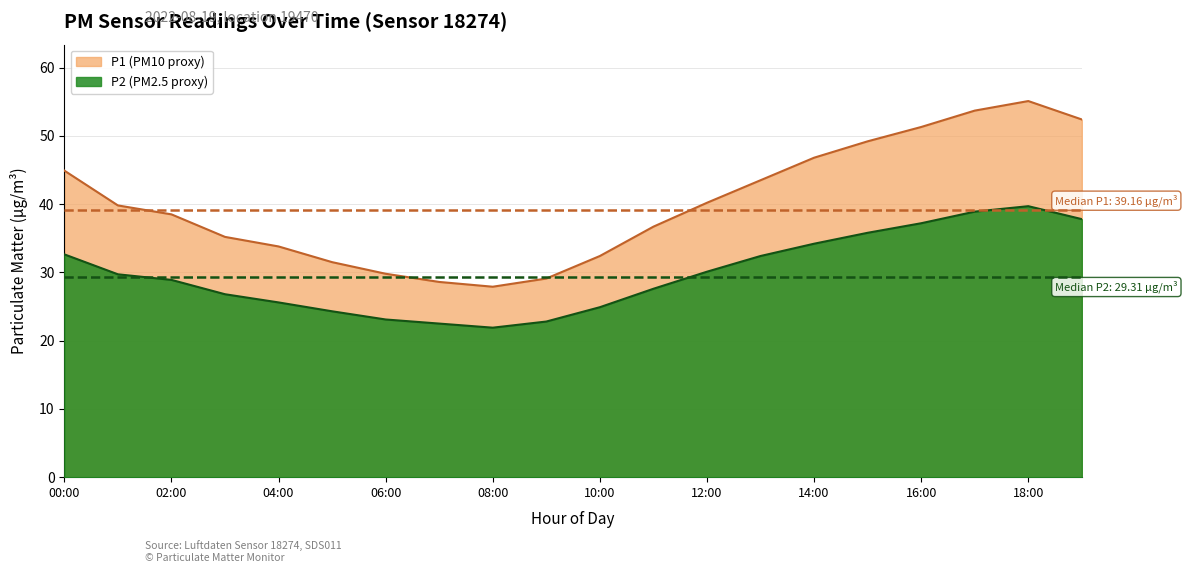

The value of P1 at 08:00 is 12.3. True or false?

False